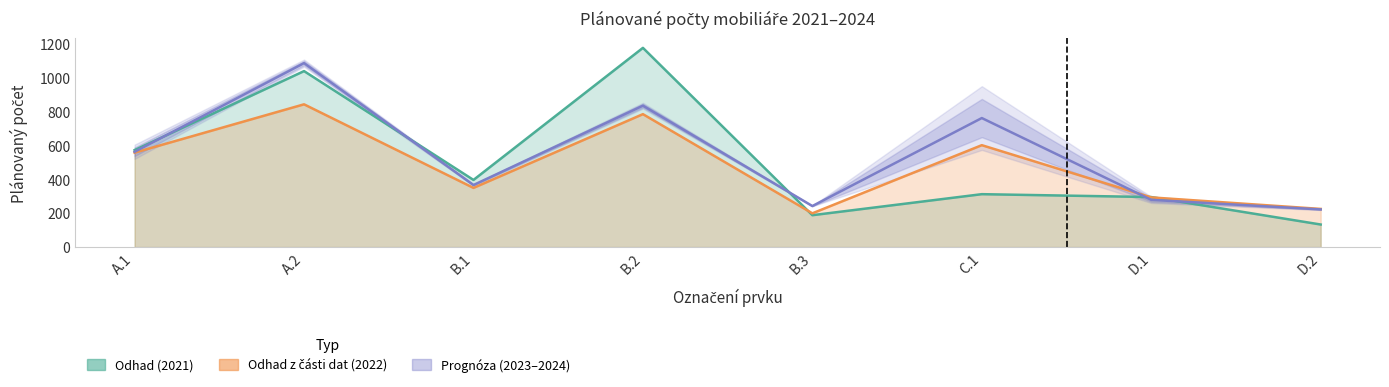

What is the difference between the second highest and second lowest values in the Odhad z části dat (2022) series?

559.0